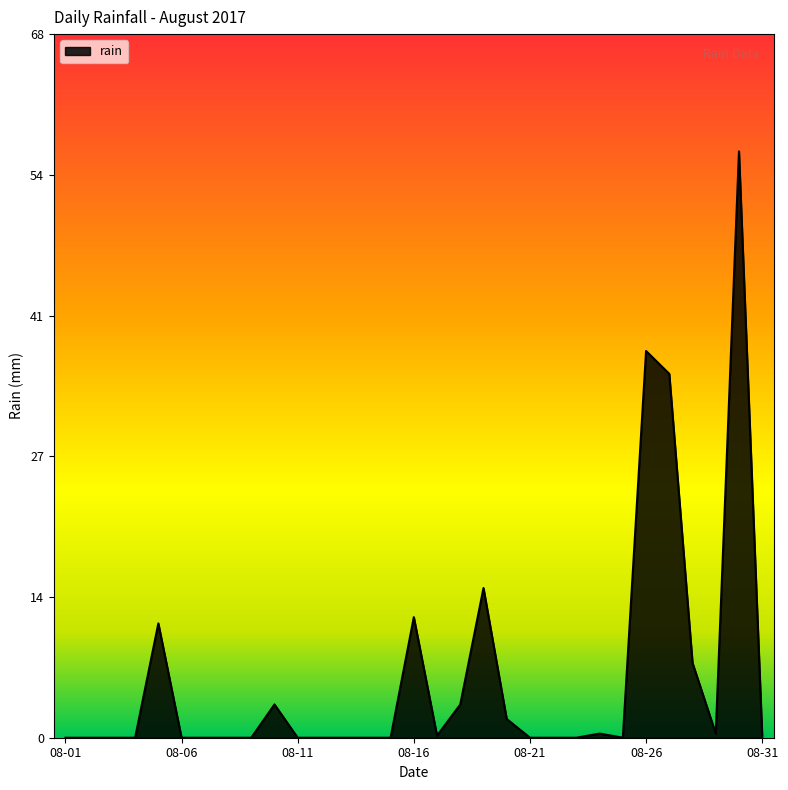

Does the chart have visible grid lines?

No